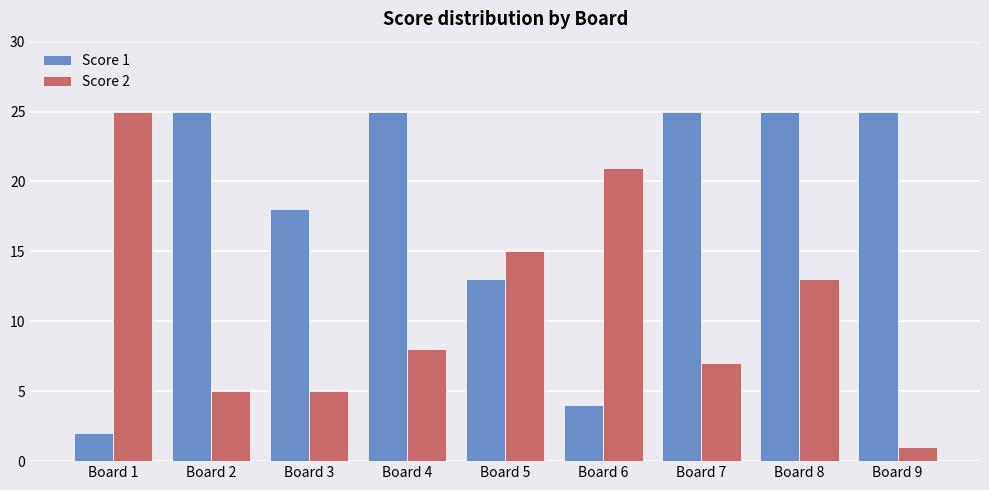

Which series has the largest total across all categories?

Score 1